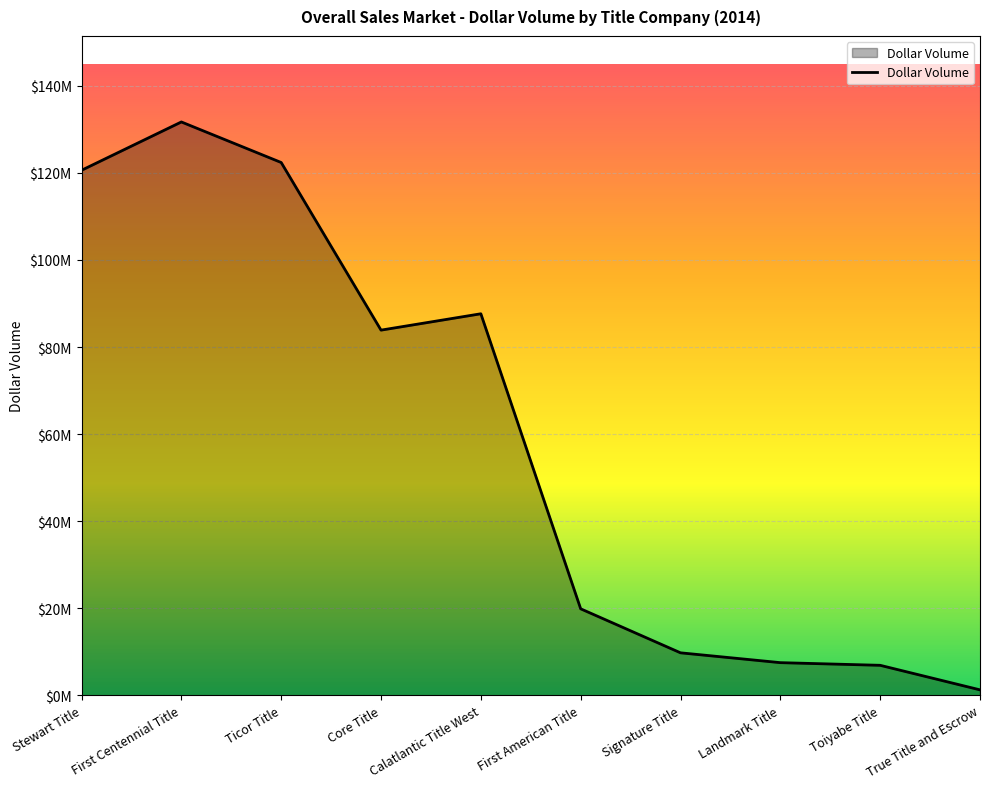

Does the chart have visible grid lines?

Yes